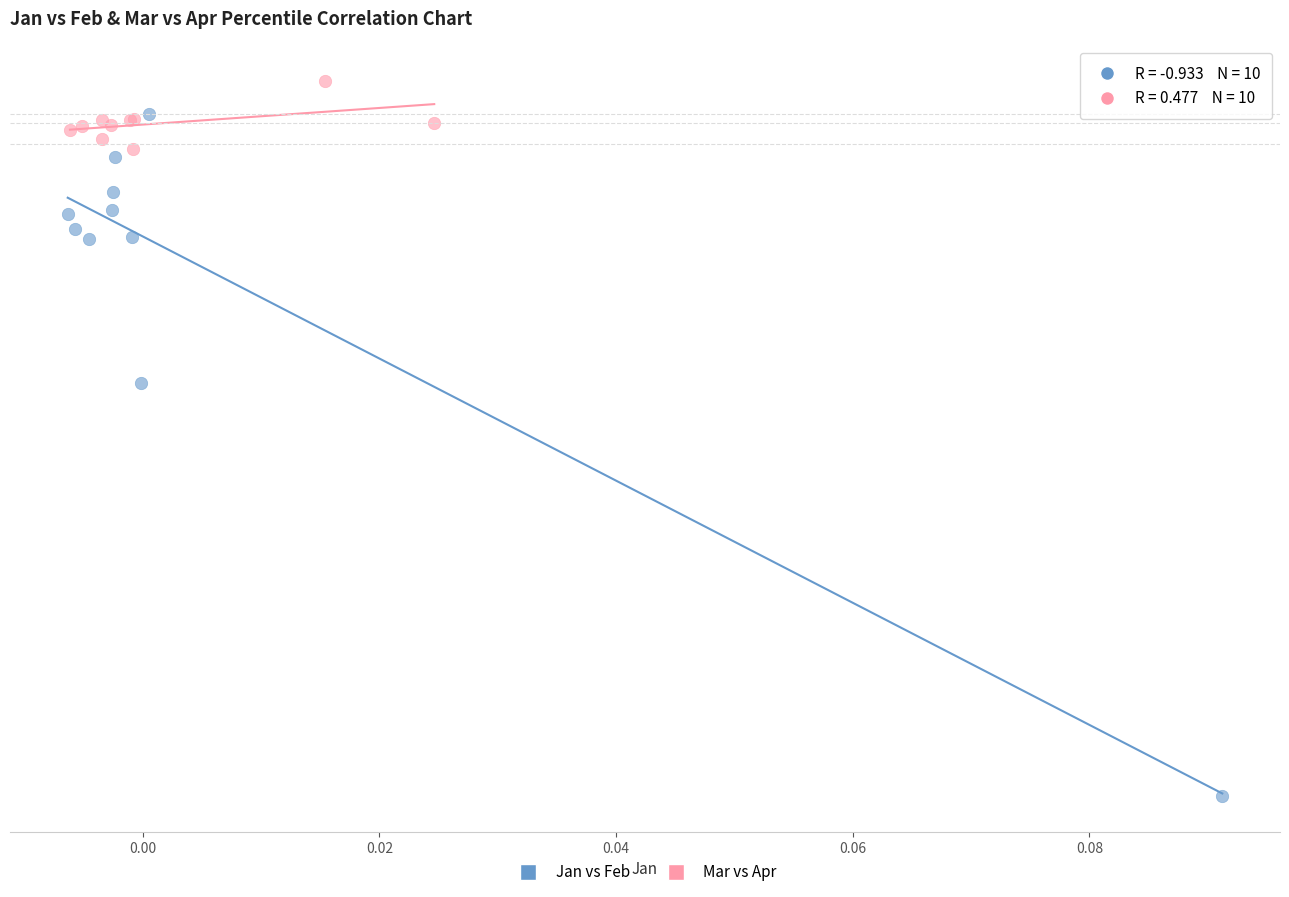

What are all the series names shown in the legend?

Jan vs Feb, Mar vs Apr